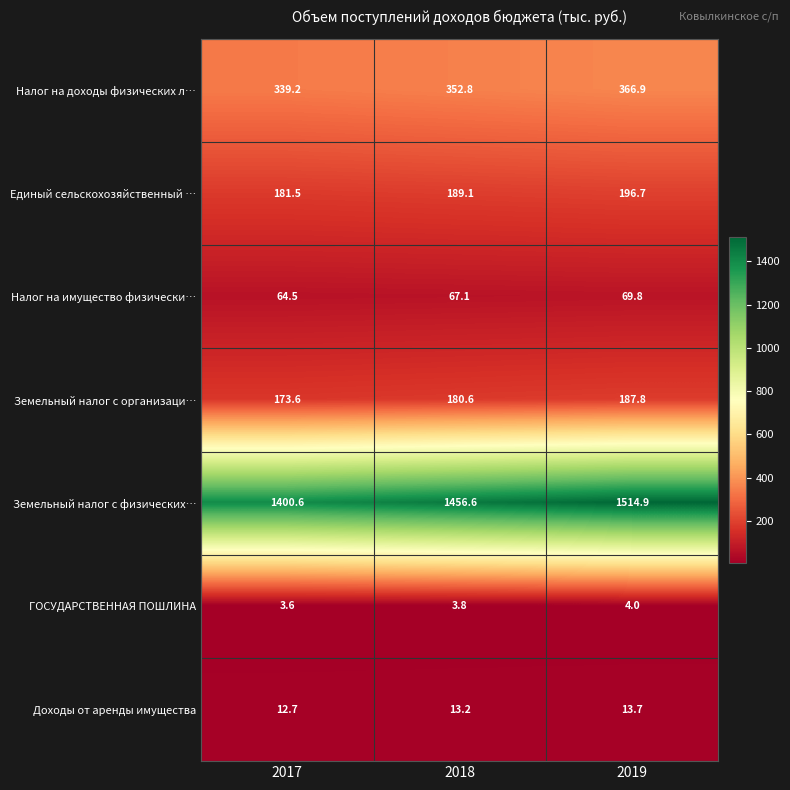

What is the smallest value displayed?

3.6